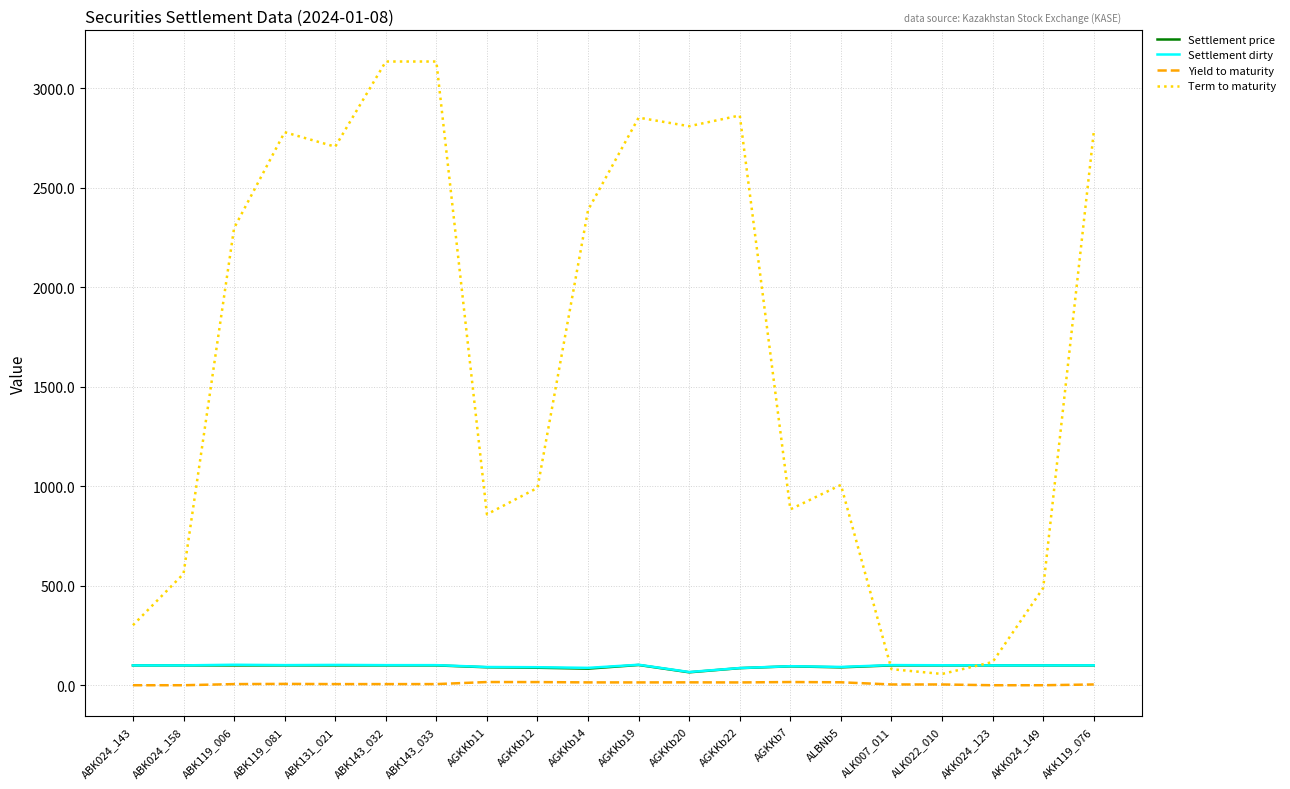

What is the average value of the Yield to maturity series?

8.4